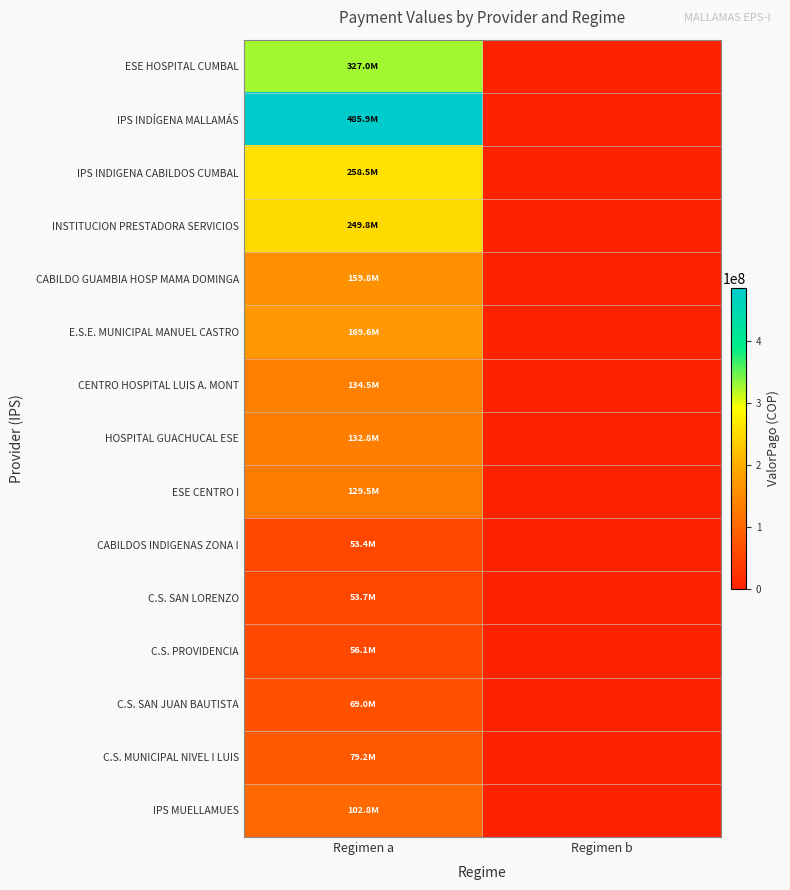

How many data points does each series have?

2